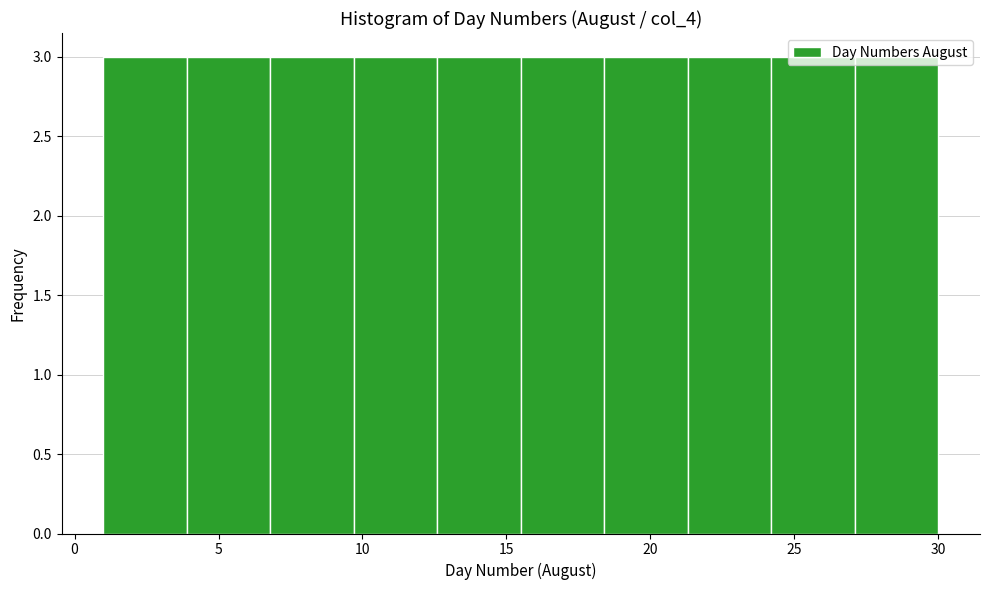

Reading left to right, transcribe this chart: for each bar, give the range it covers on the x-axis and its height. Neither the bar edges nor the heights are printed on the chart, so give them approximately, as read against the axes.

1.0 to 3.9: 3
3.9 to 6.8: 3
6.8 to 9.7: 3
9.7 to 12.6: 3
12.6 to 15.5: 3
15.5 to 18.4: 3
18.4 to 21.3: 3
21.3 to 24.2: 3
24.2 to 27.1: 3
27.1 to 30.0: 3